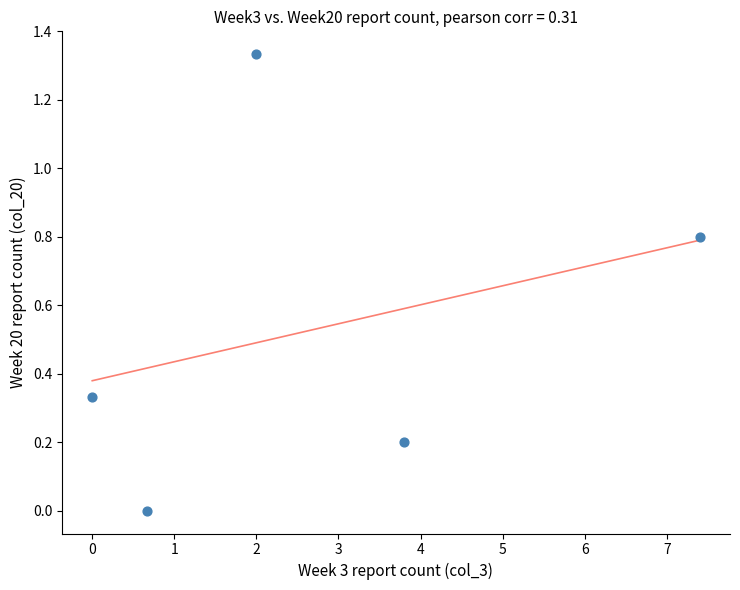

What is the average X value?

2.8